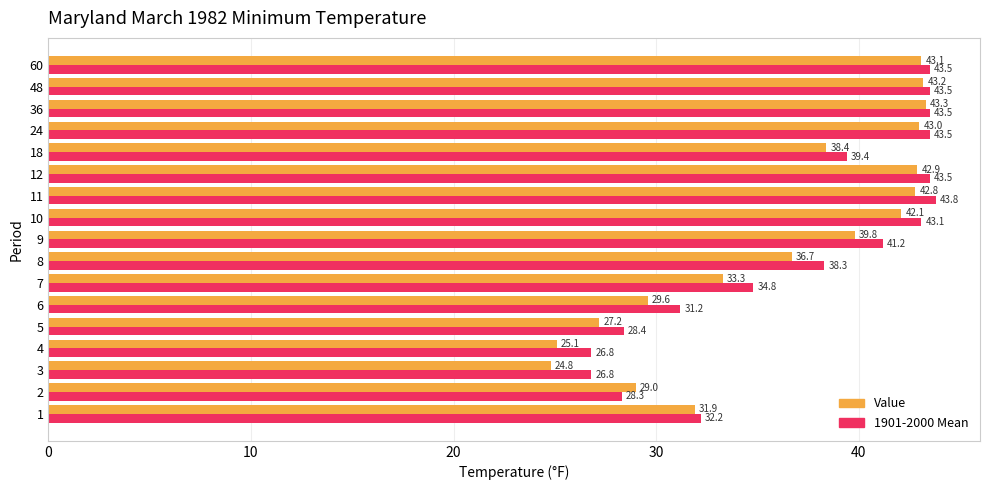

At which category is the sum across all series the highest?

36